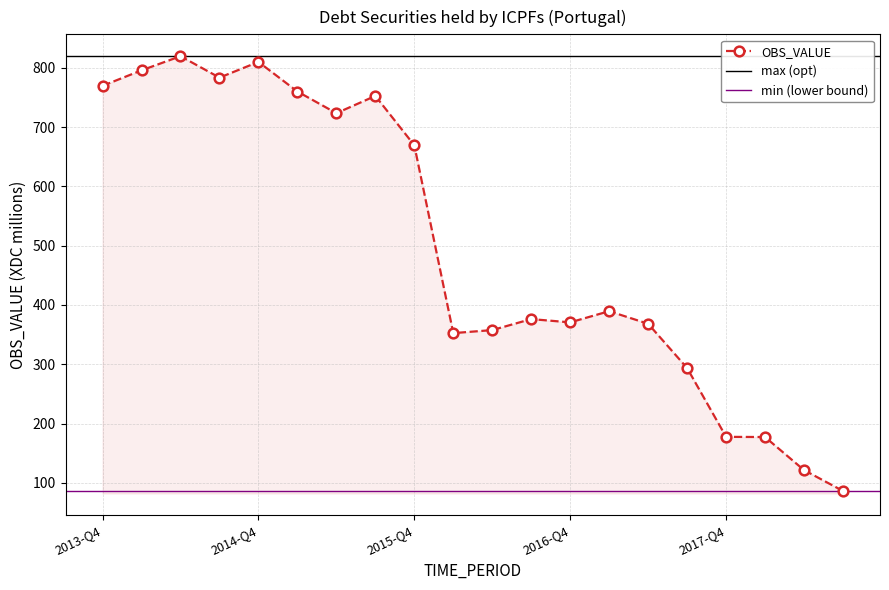

List the labels in order of value, smallest first.

2018-Q3, 2018-Q2, 2018-Q1, 2017-Q4, 2017-Q3, 2016-Q1, 2016-Q2, 2017-Q2, 2016-Q4, 2016-Q3, 2017-Q1, 2015-Q4, 2015-Q2, 2015-Q3, 2015-Q1, 2013-Q4, 2014-Q3, 2014-Q1, 2014-Q4, 2014-Q2